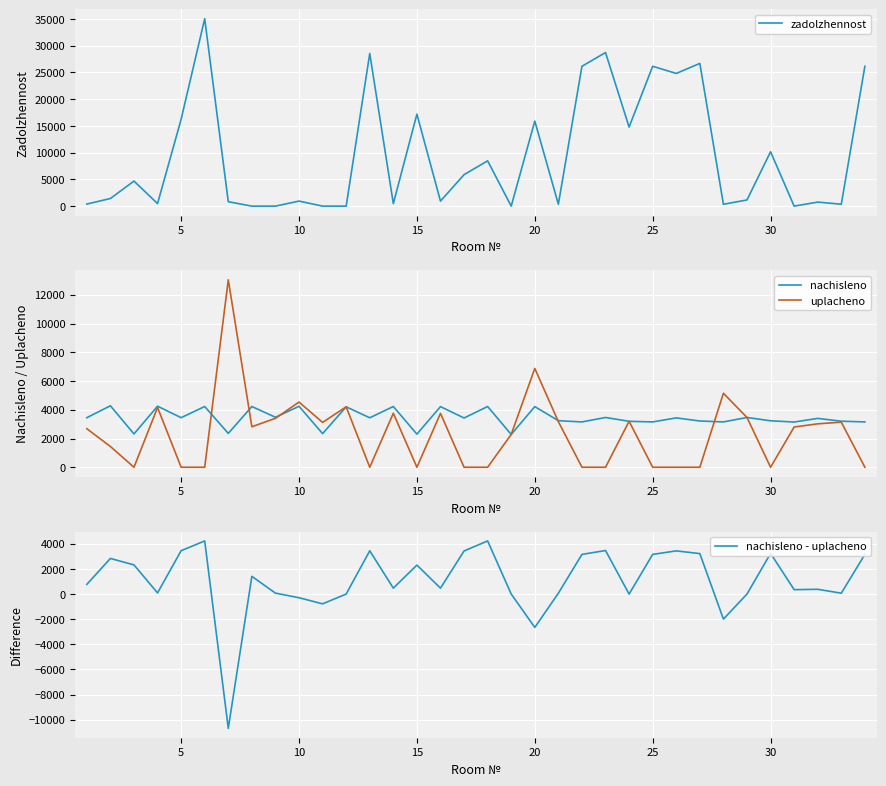

What is the highest value of the zadolzhennost series?

35036.9